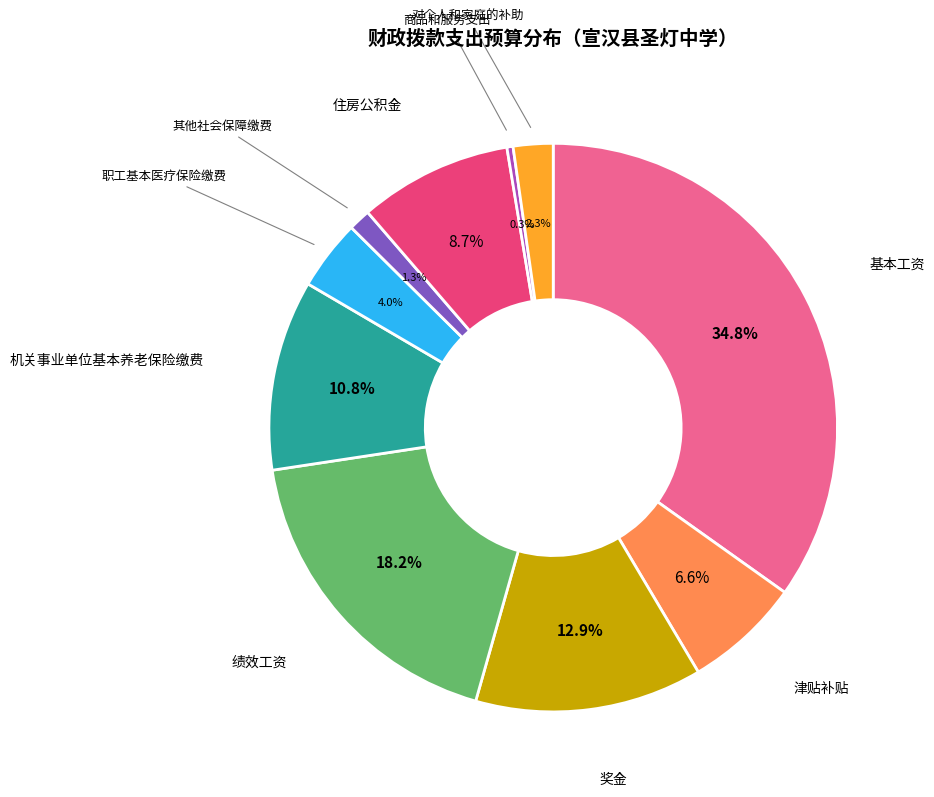

Is there a majority slice in this chart?

No